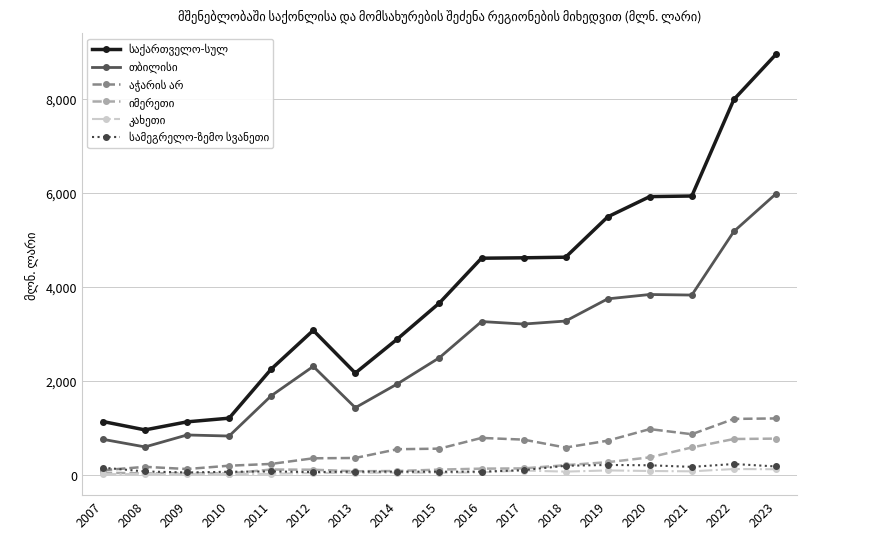

At how many categories does at least one series exceed 4313?

8